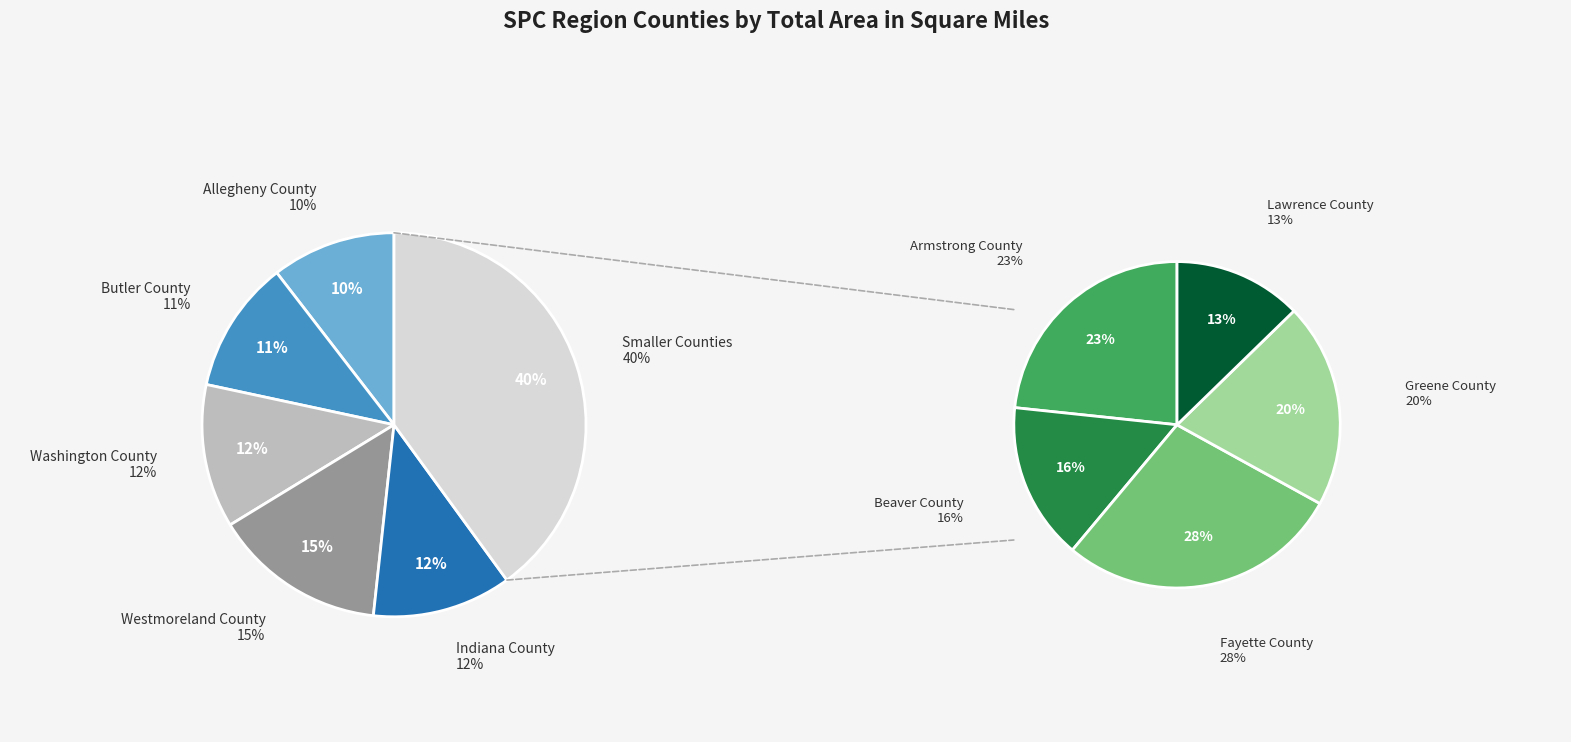

Is it true that Greene County is 1% of the pie?

False